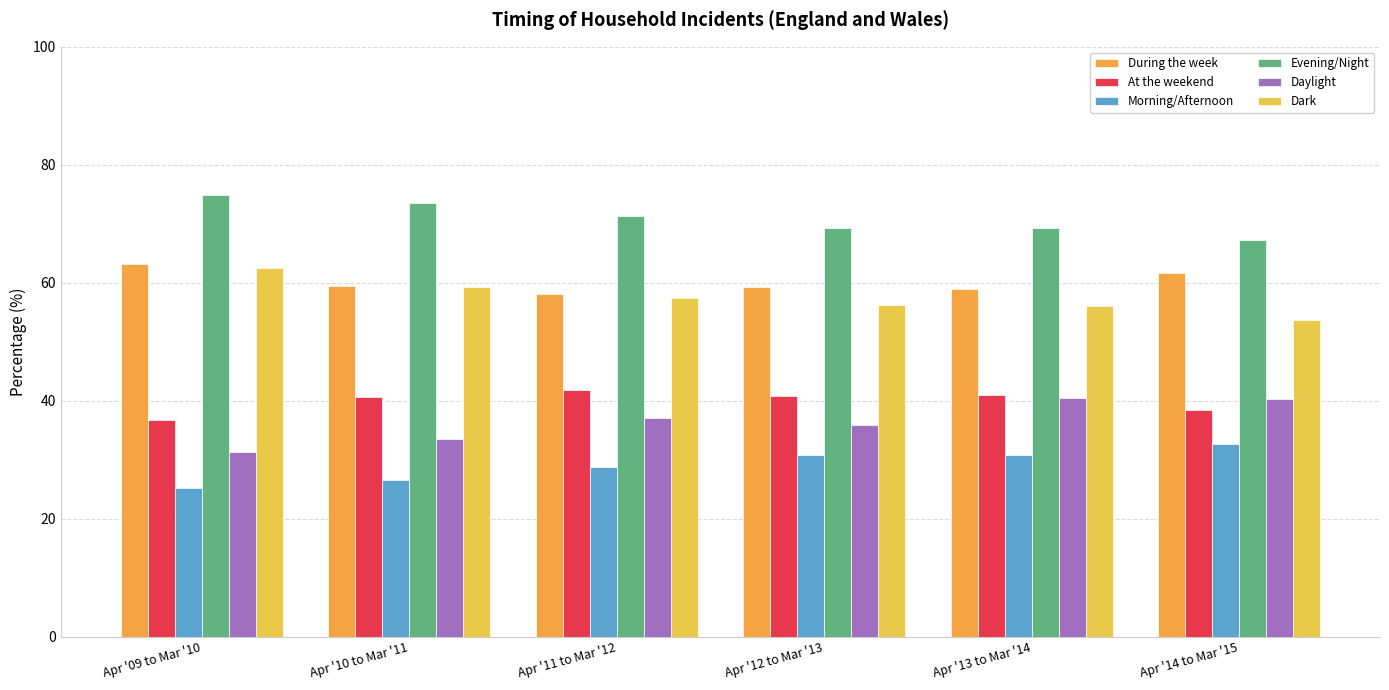

At which label is Morning/Afternoon closest to 28?

Apr '11 to Mar '12